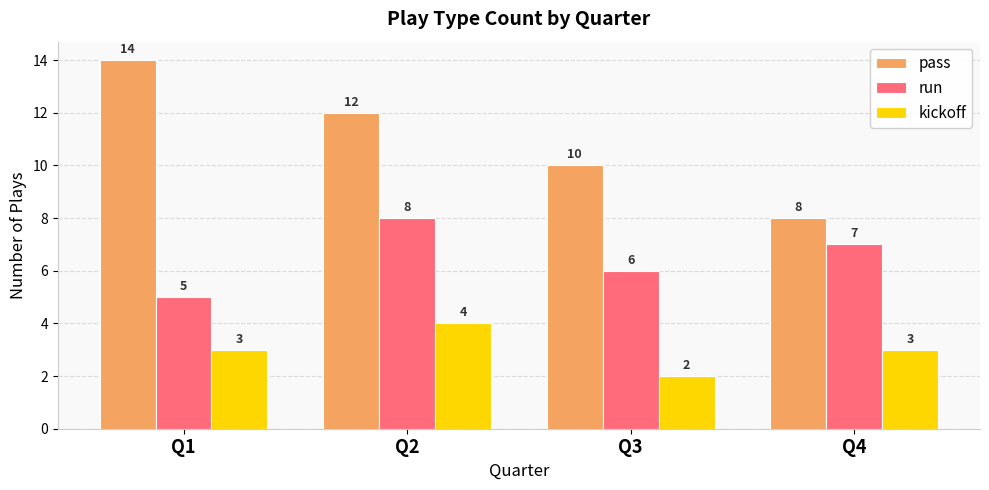

Count the kickoff values in the range 3 to 4.

3